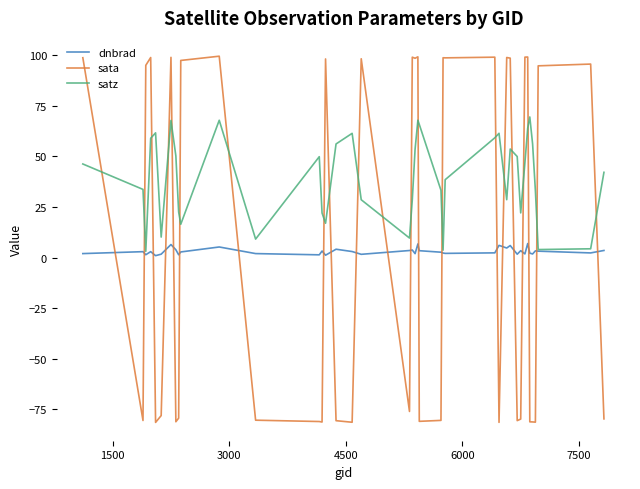

Which series has the largest range (max minus min)?

sata